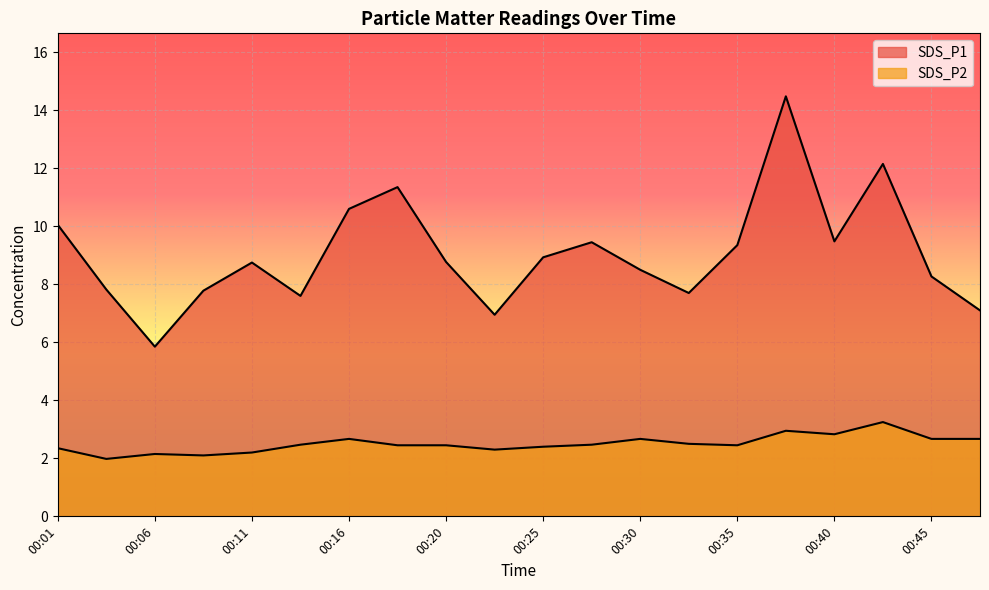

Count the number of data series in this chart.

2